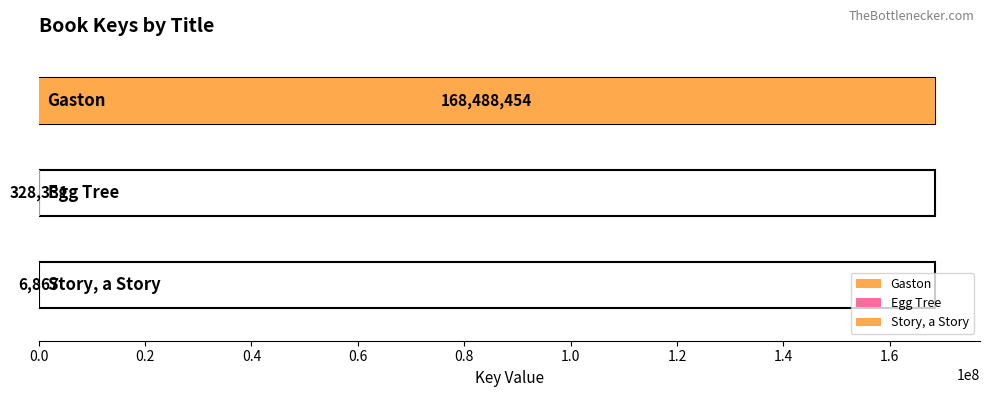

What is the change in value from Egg Tree to Story, a Story?

-321464